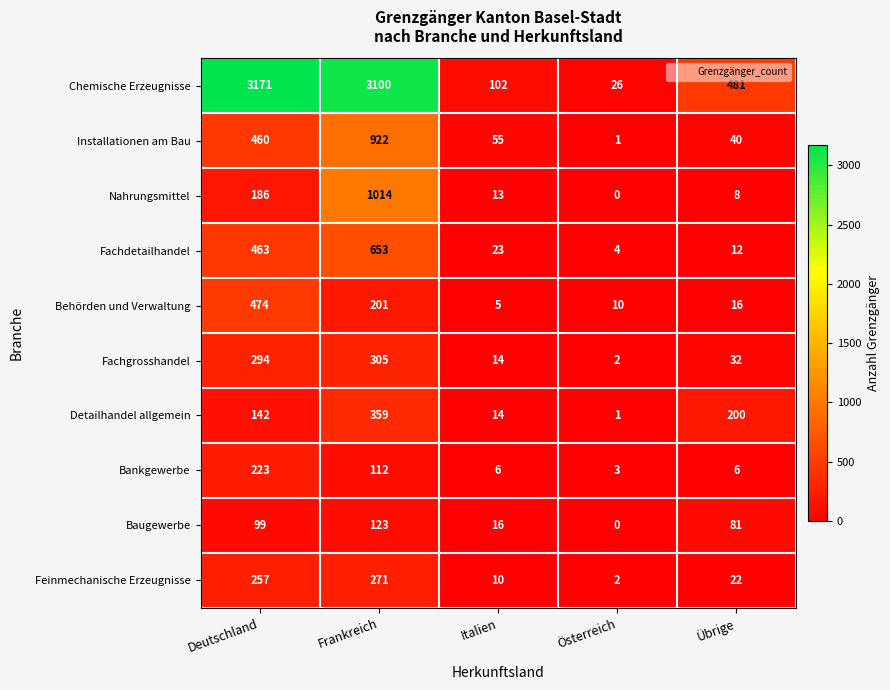

List the series in order of their peak value, lowest first.

Baugewerbe, Bankgewerbe, Feinmechanische Erzeugnisse, Fachgrosshandel, Detailhandel allgemein, Behörden und Verwaltung, Fachdetailhandel, Installationen am Bau, Nahrungsmittel, Chemische Erzeugnisse